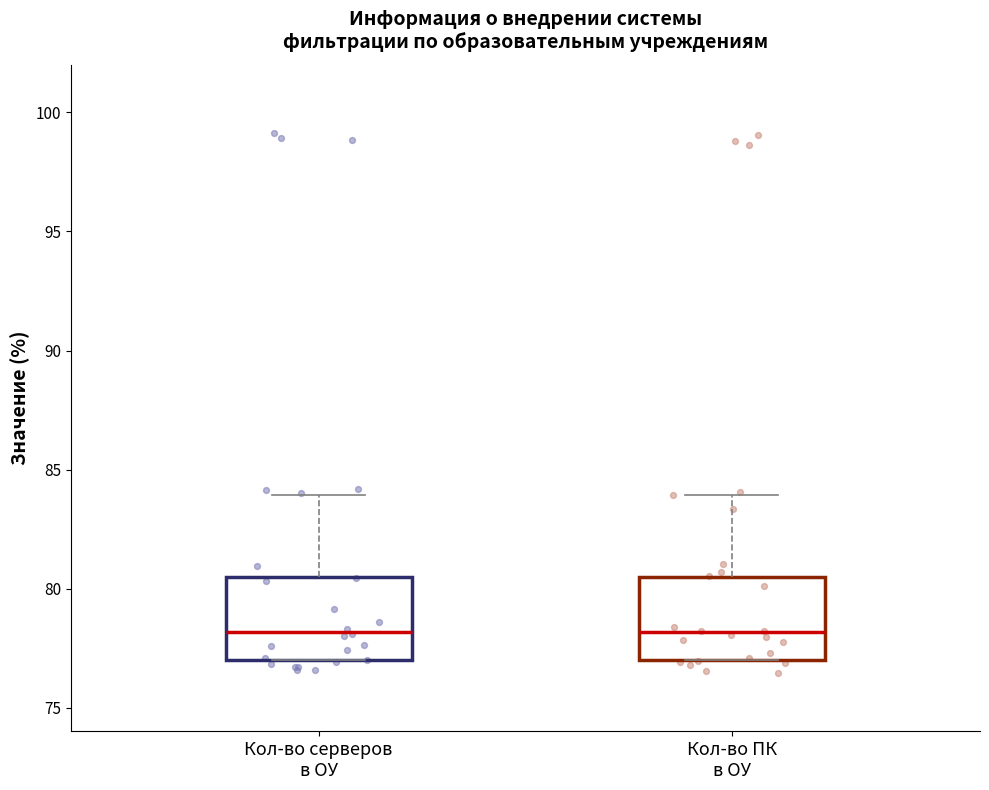

Reading left to right, transcribe this box plot: for each box, give where its median line is, the range the box spans, and where its two whiskers end, as read against the y-axis. The values are not printed on the chart, so give them approximately, as read against the axis.

Кол-во серверов в ОУ: median 78.0, box 77.0 to 80.5, whiskers 77.0 to 84.0
Кол-во ПК в ОУ: median 78.0, box 77.0 to 80.5, whiskers 77.0 to 84.0